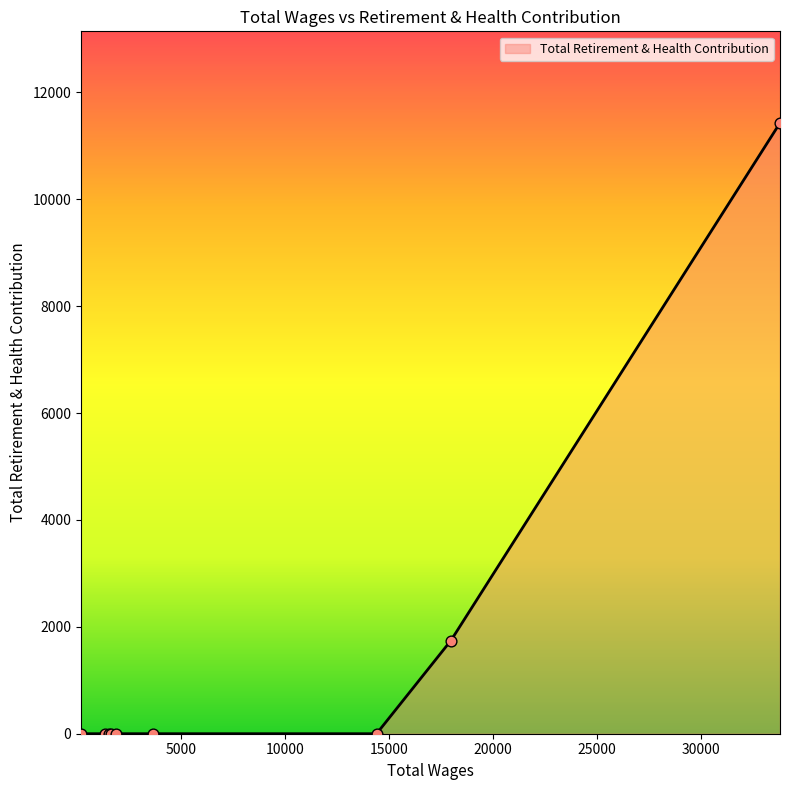

What is the maximum value shown in the chart?

11428